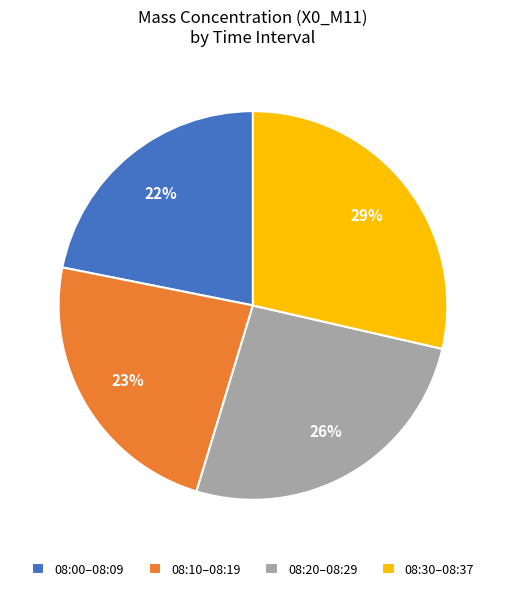

To the nearest percent, what is the difference between the largest and smallest slice percentages?

7%